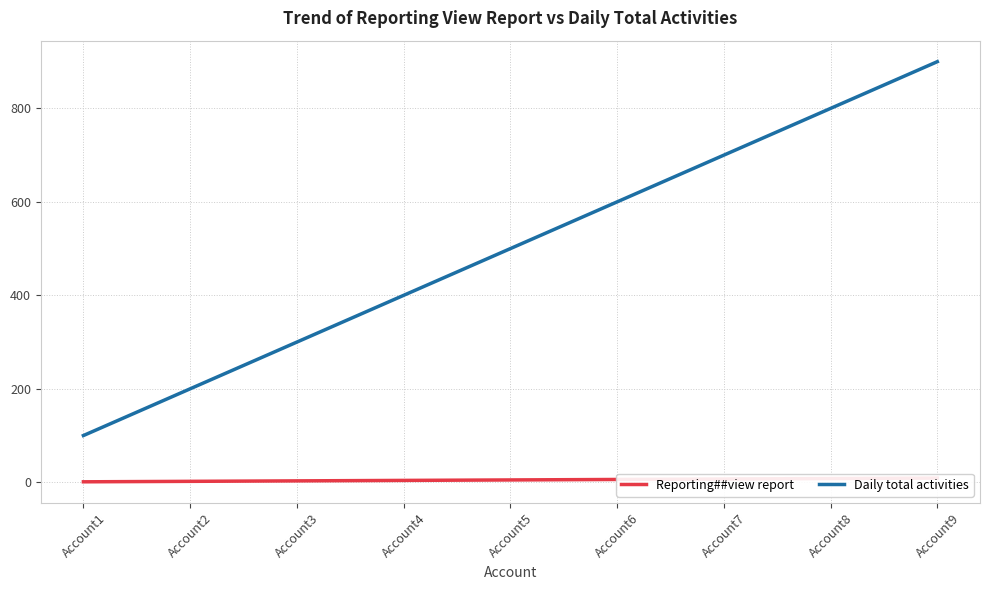

Is it true that Reporting##view report equals 9 at Account9?

True